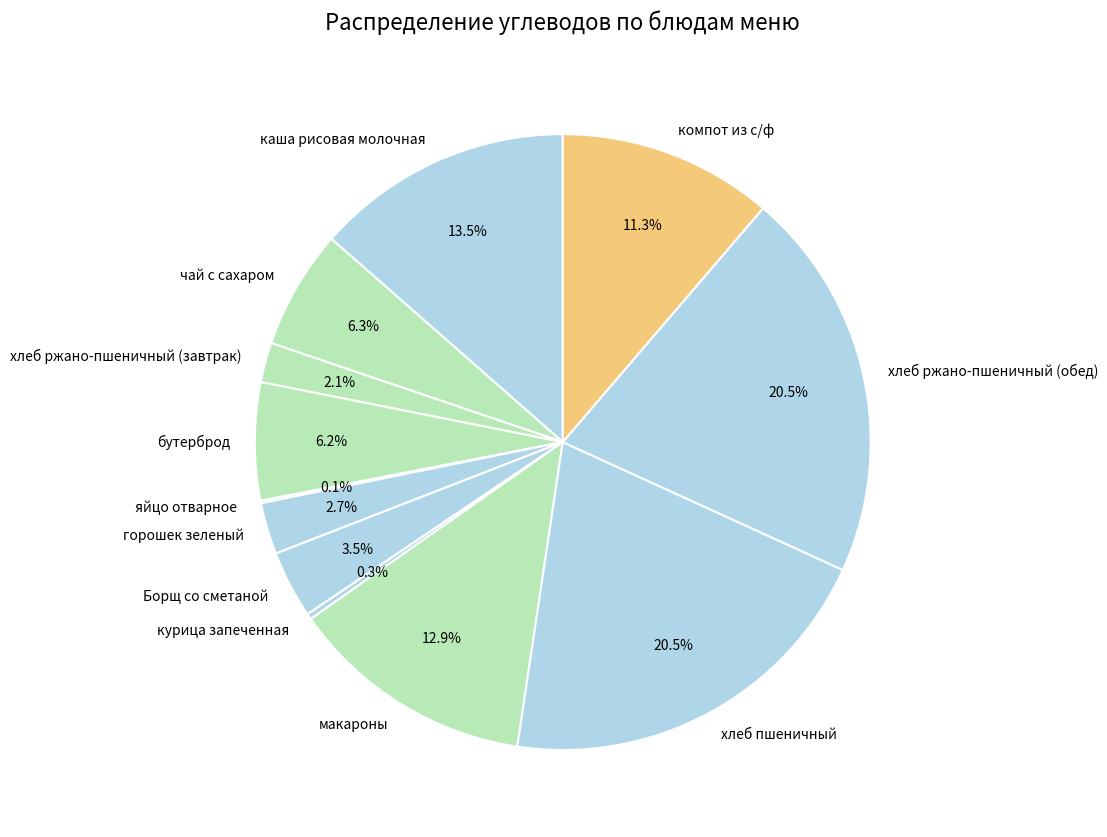

Which has a higher value, компот из с/ф or хлеб ржано-пшеничный (обед)?

хлеб ржано-пшеничный (обед)